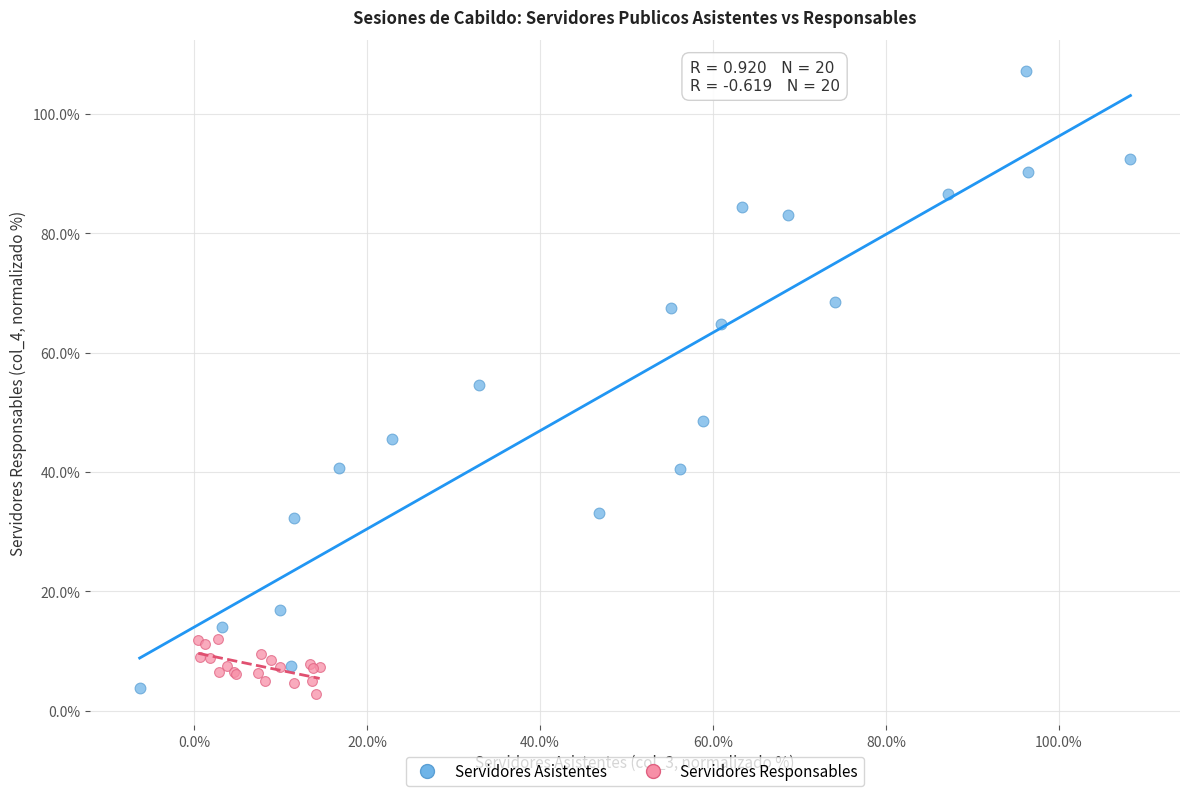

Which series contains the highest Y value?

Servidores Asistentes